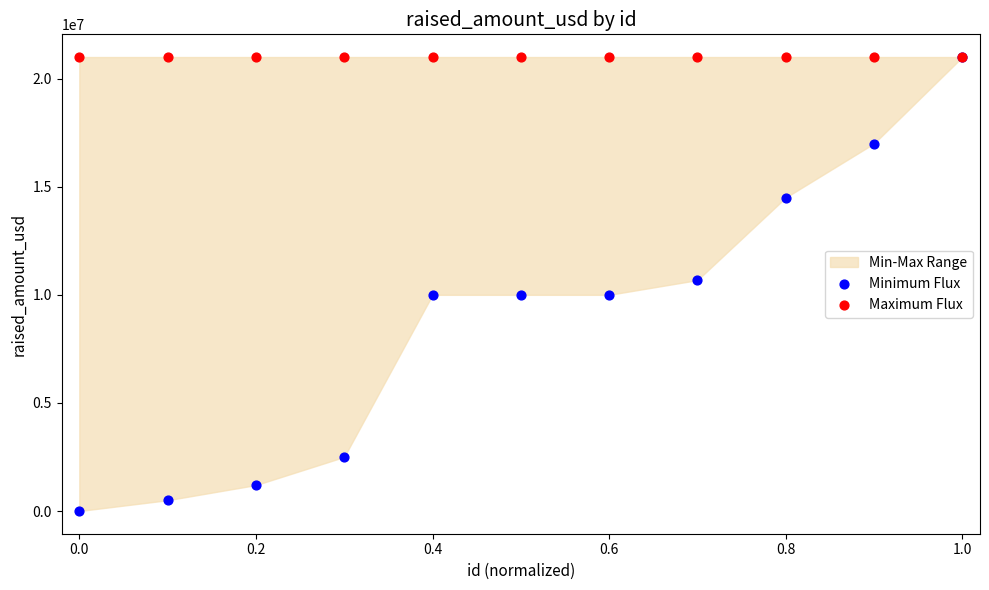

Which series contains the highest Y value?

Minimum Flux